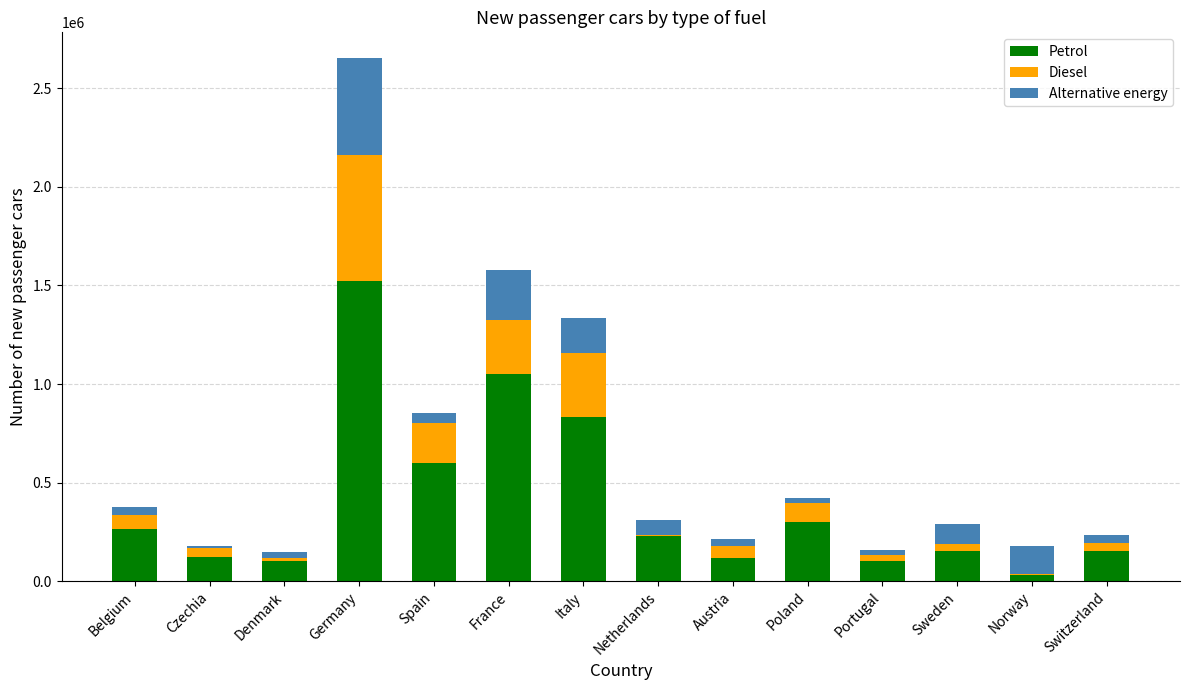

The Petrol series shows 263382 at Belgium. True or false?

True